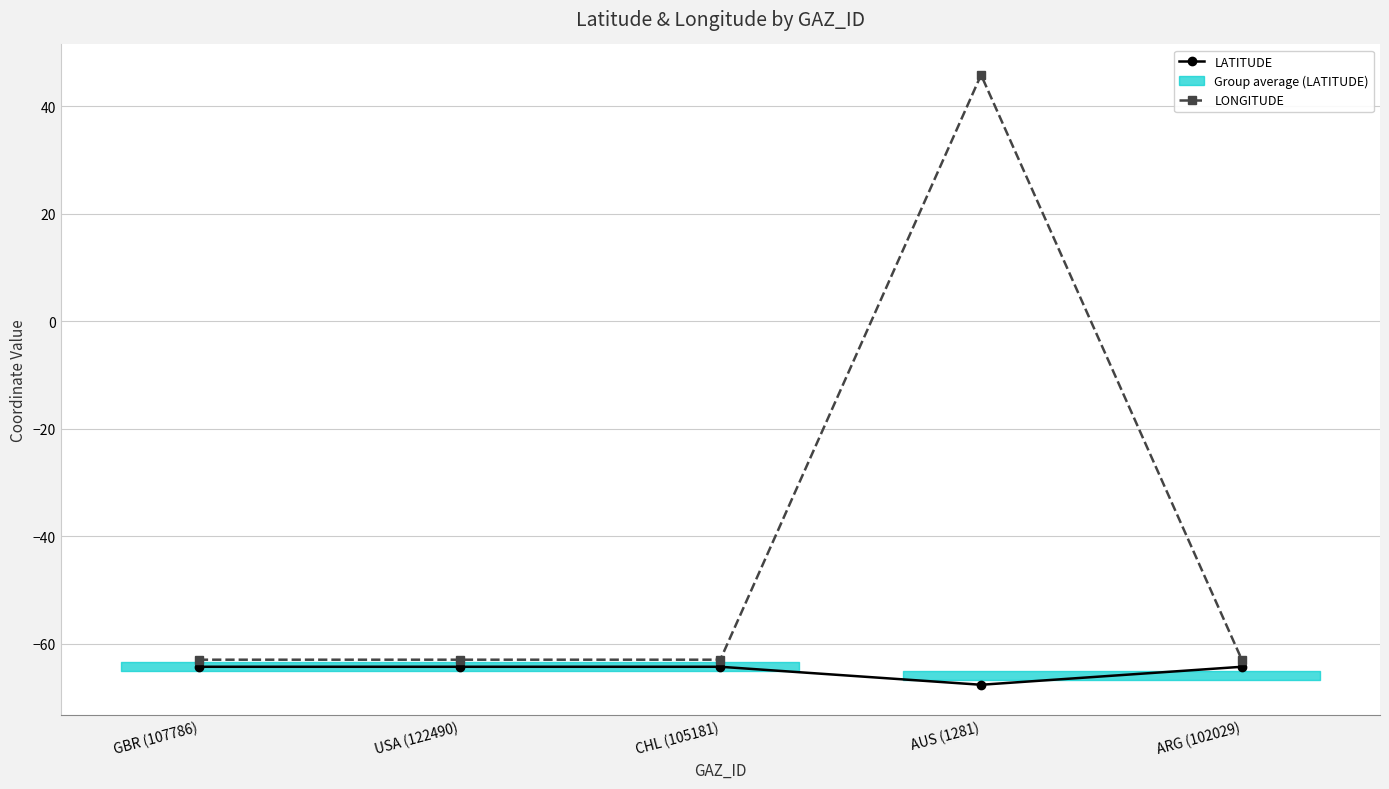

At which category does LATITUDE reach its first local valley?

AUS (1281)